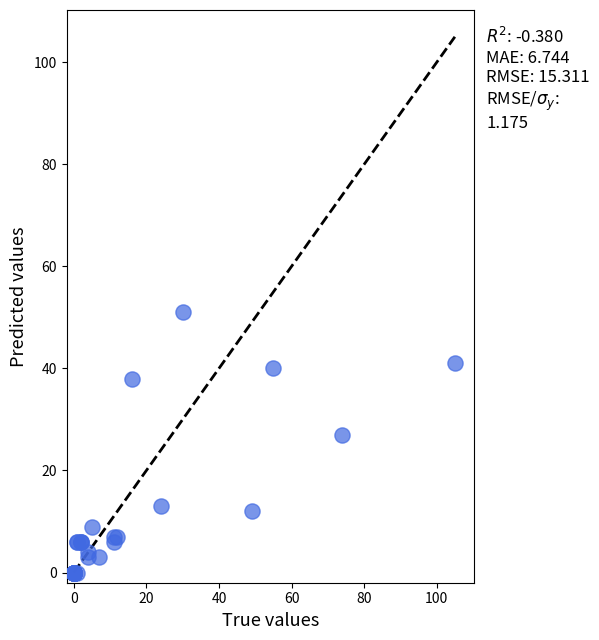

What Y value in the scatter plot is closest to 25?

27